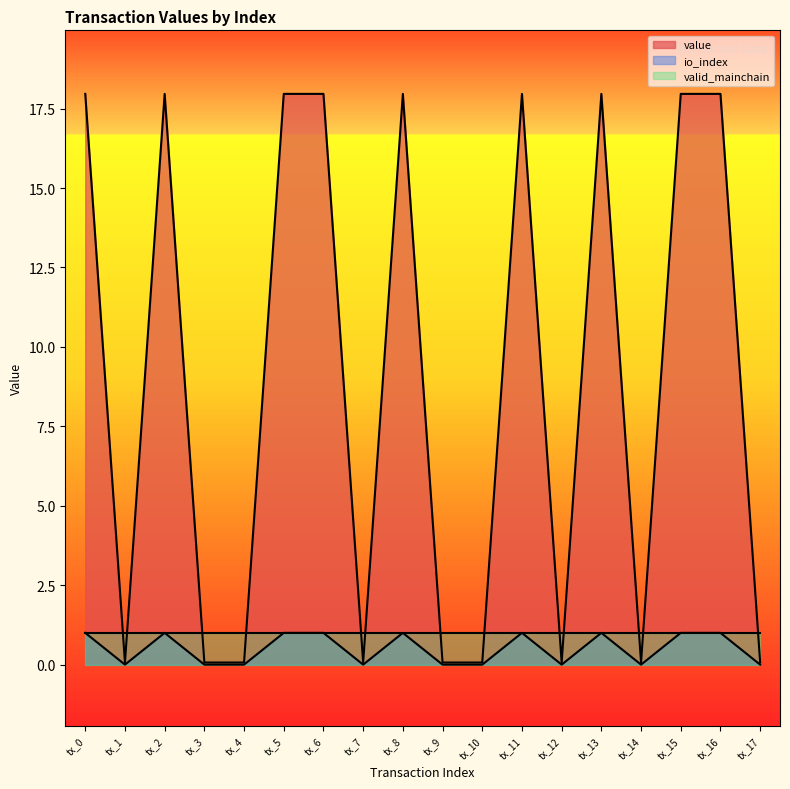

How many lines are shown in the chart?

2